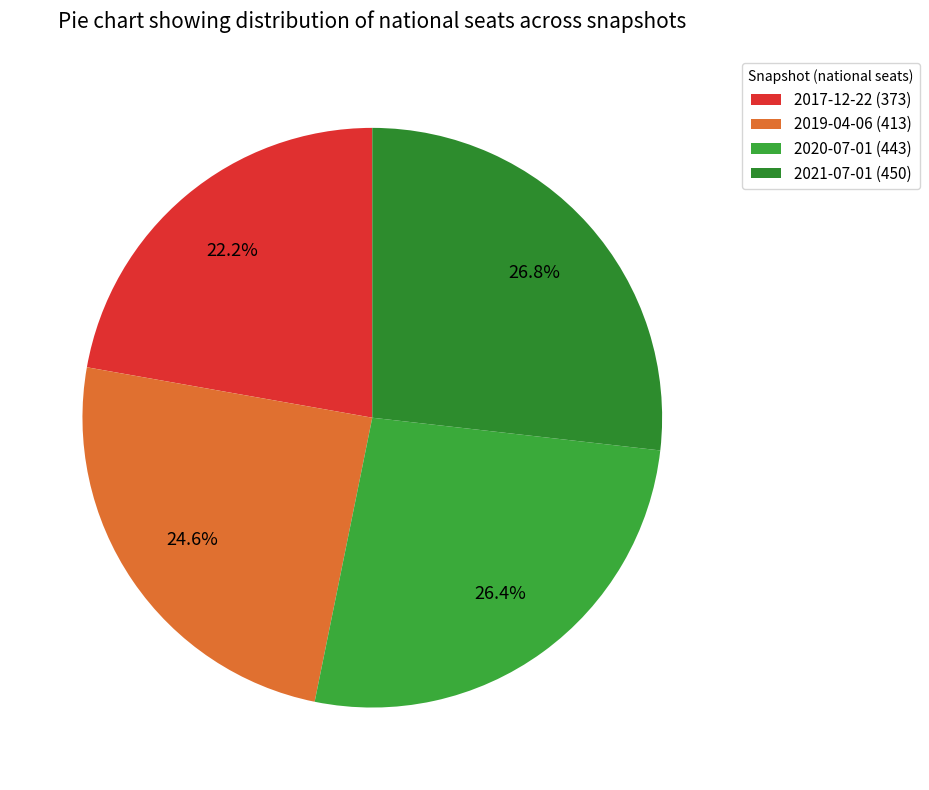

What percentage do 2017-12-22 (373) and 2021-07-01 (450) together represent?

49.0%